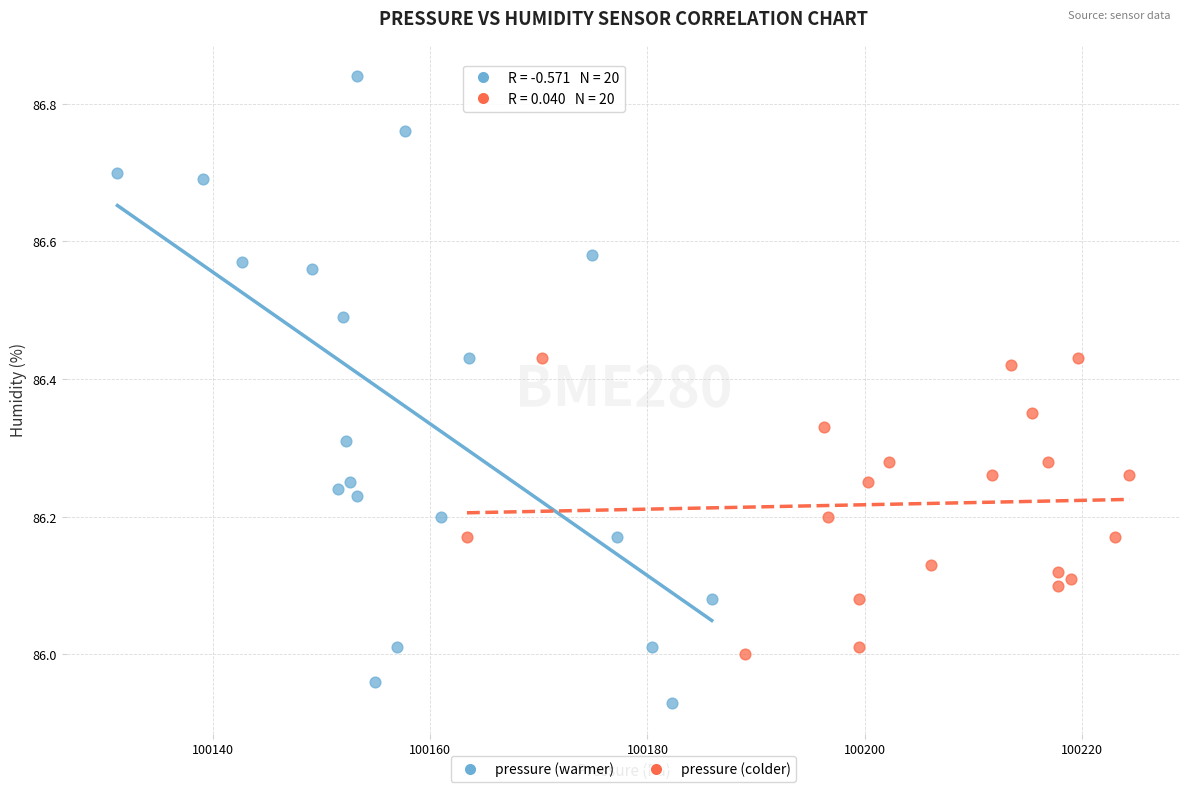

Which series has the largest Y range (max minus min)?

pressure (warmer)